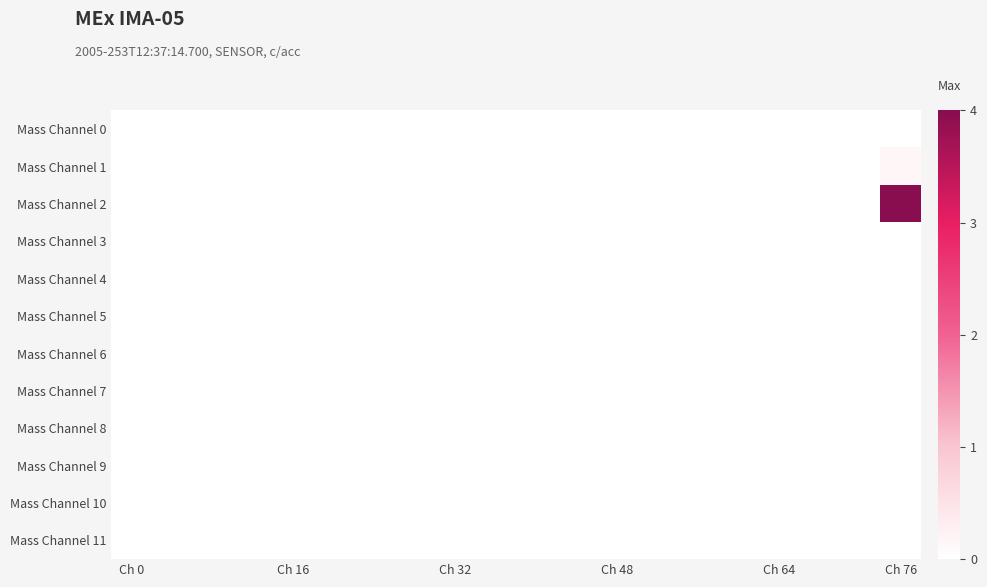

List the series in order of their peak value, lowest first.

Mass Channel 0, Mass Channel 3, Mass Channel 4, Mass Channel 5, Mass Channel 6, Mass Channel 7, Mass Channel 8, Mass Channel 9, Mass Channel 10, Mass Channel 11, Mass Channel 1, Mass Channel 2